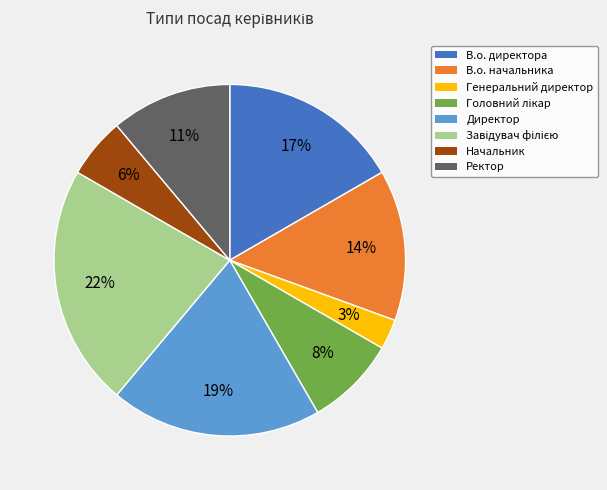

True or false: Ректор accounts for 25% of the total.

False